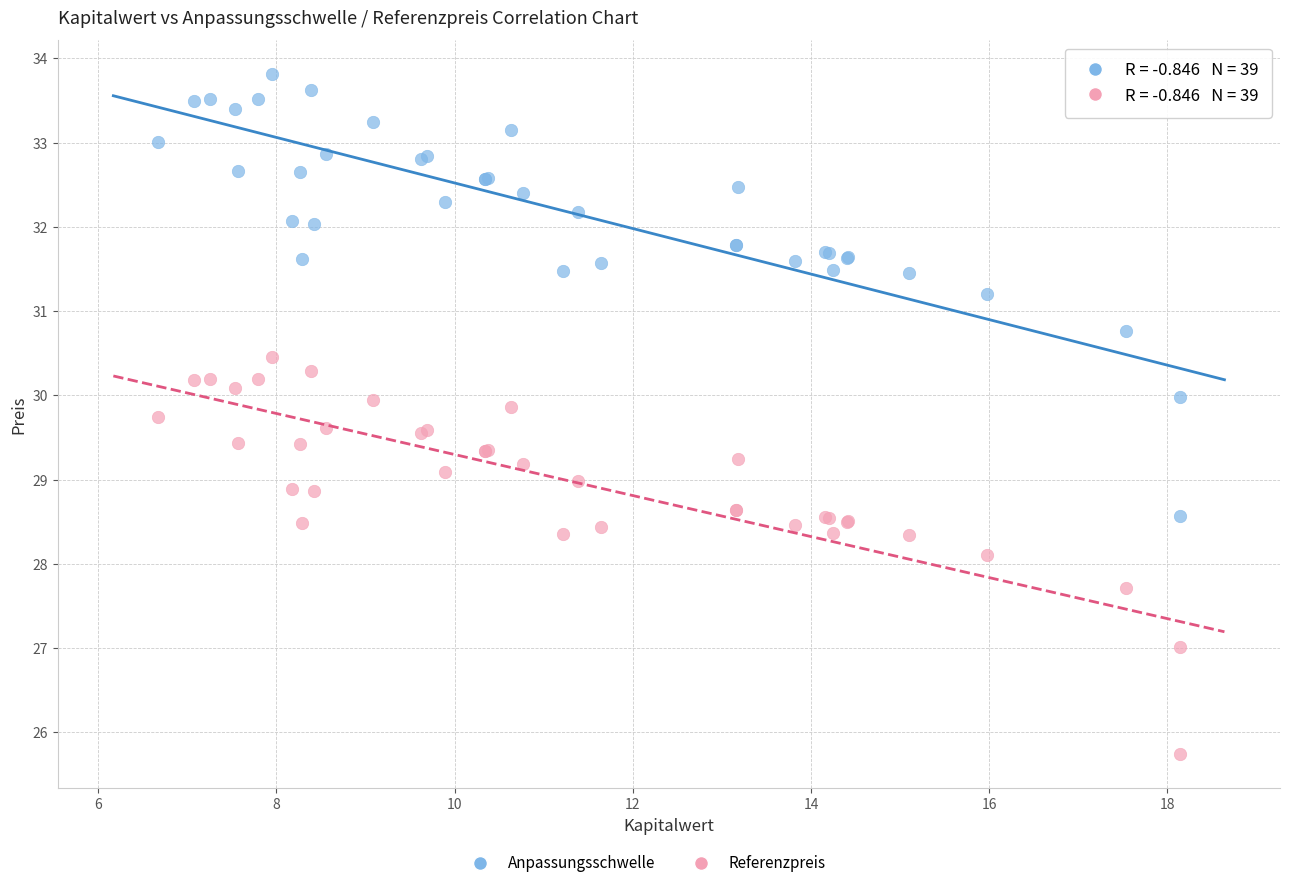

Which series contains the lowest Y value?

Referenzpreis